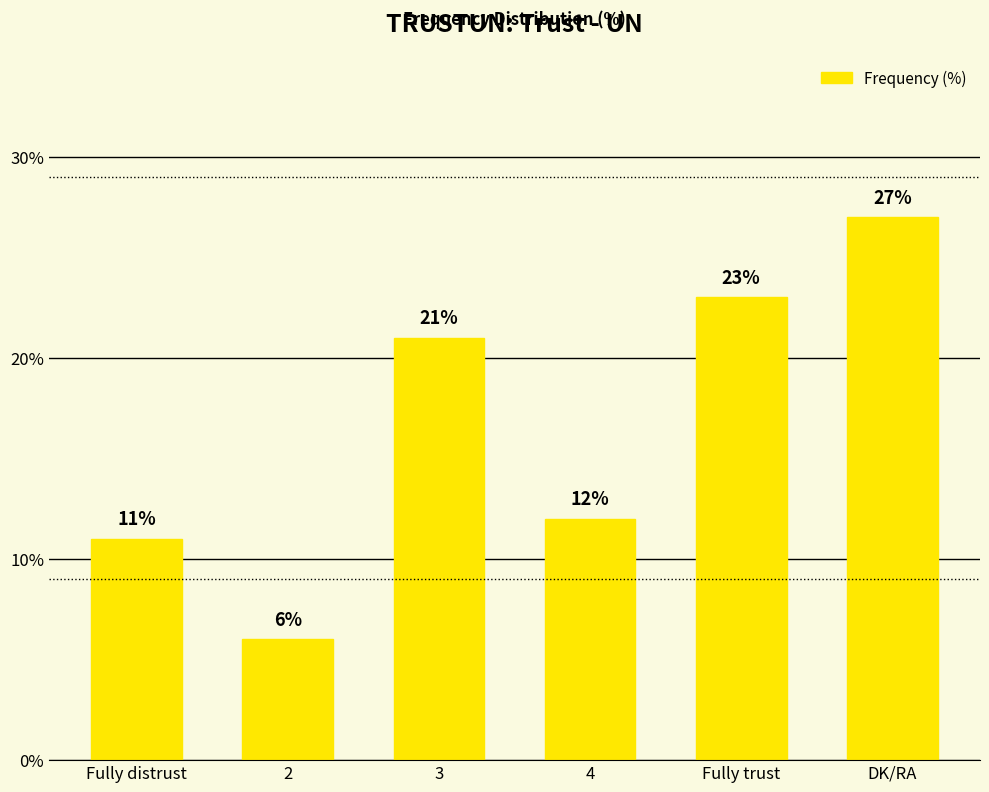

Which category has the highest value across all series?

DK/RA